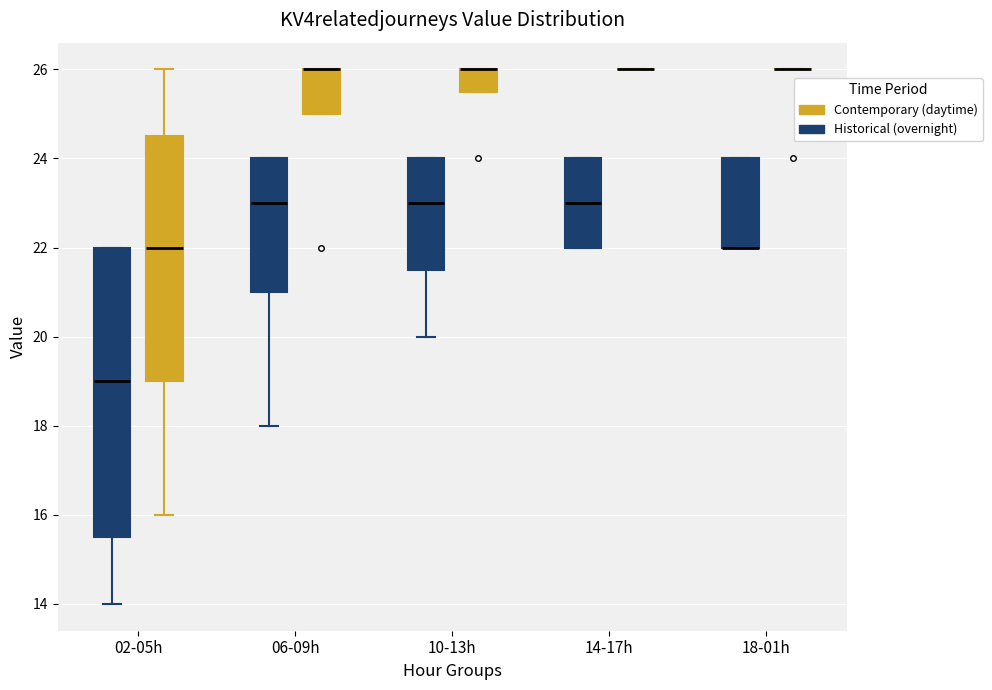

Reading left to right, read every box against the y-axis: the position of its median line, the range the box covers, and the ends of its whiskers. The values are not printed on the chart, so give them approximately, as read against the axis.

02-05h (Historical (overnight)): median 19.0, box 15.6 to 22.0, whiskers 14.0 to 22.0
02-05h (Contemporary (daytime)): median 22.0, box 19.0 to 24.6, whiskers 16.0 to 26.0
06-09h (Historical (overnight)): median 23.0, box 21.0 to 24.0, whiskers 18.0 to 24.0
06-09h (Contemporary (daytime)): median 26.0 (drawn on the box's upper edge), box 25.0 to 26.0, whiskers 25.0 to 26.0
10-13h (Historical (overnight)): median 23.0, box 21.6 to 24.0, whiskers 20.0 to 24.0
10-13h (Contemporary (daytime)): median 26.0 (drawn on the box's upper edge), box 25.6 to 26.0, whiskers 25.6 to 26.0
14-17h (Historical (overnight)): median 23.0, box 22.0 to 24.0, whiskers 22.0 to 24.0
14-17h (Contemporary (daytime)): box collapsed to a line at 26.0, whiskers 26.0 to 26.0
18-01h (Historical (overnight)): median 22.0 (drawn on the box's lower edge), box 22.0 to 24.0, whiskers 22.0 to 24.0
18-01h (Contemporary (daytime)): box collapsed to a line at 26.0, whiskers 26.0 to 26.0